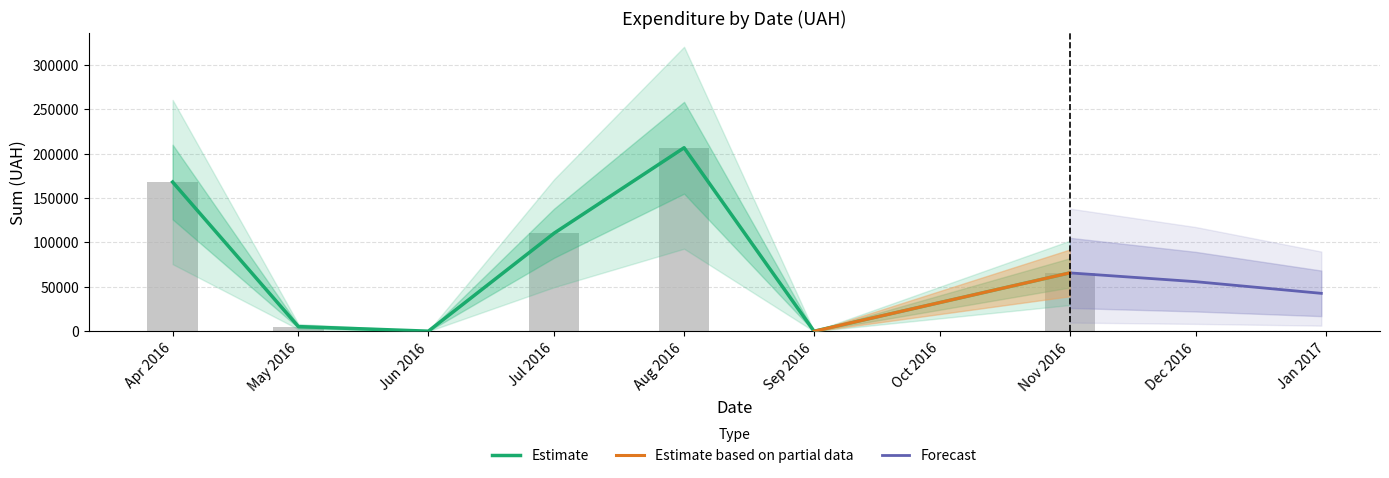

How many values are below 3169?

18